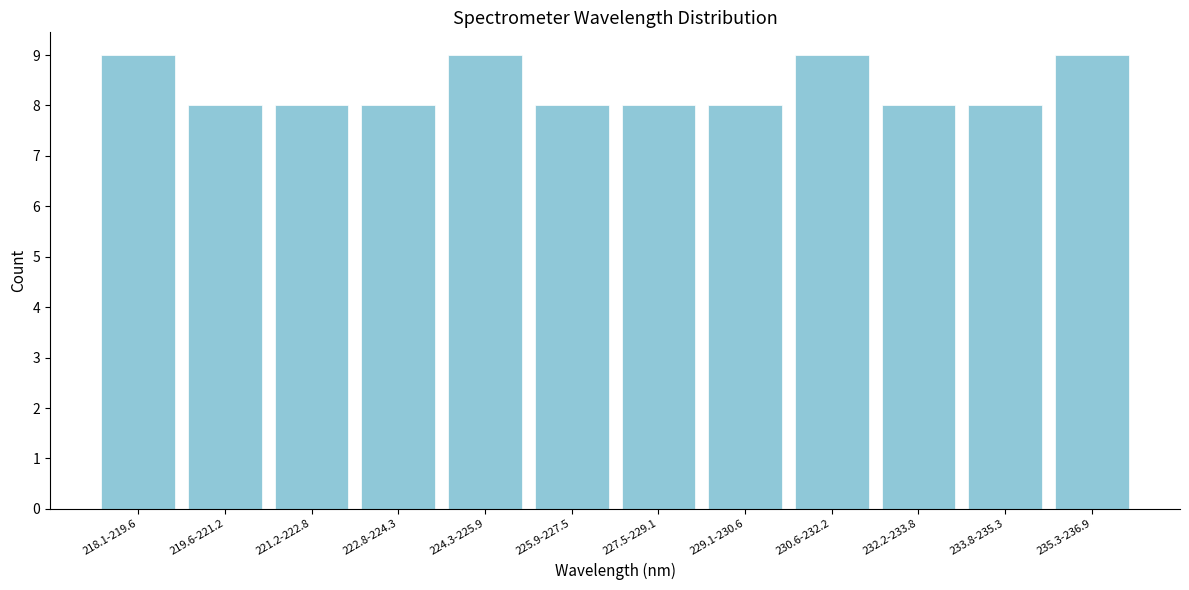

Reading left to right, what are all the values shown in this chart?

9	8	8	8	9	8	8	8	9	8	8	9